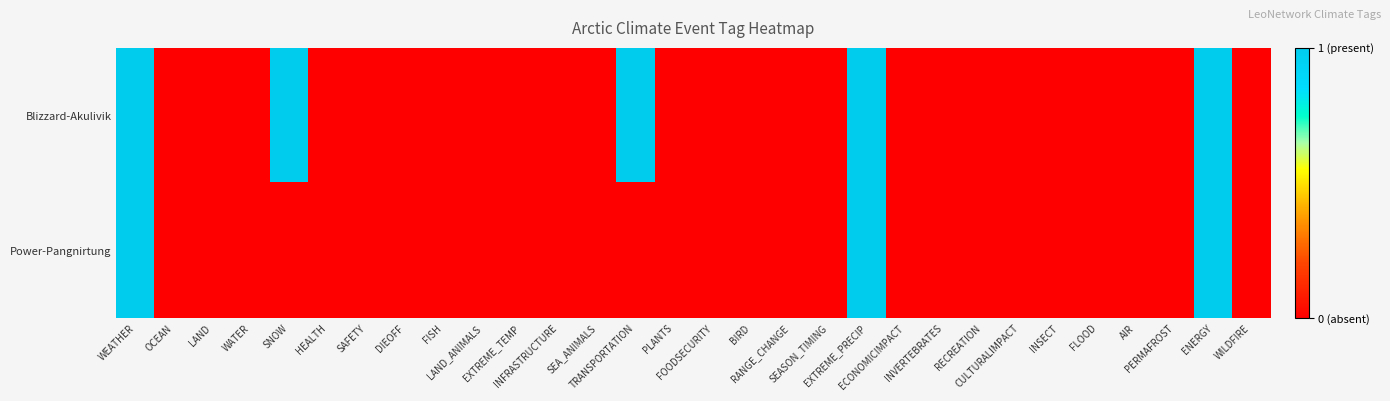

At PERMAFROST, list the series in order from smallest to largest.

Blizzard-Akulivik, Power-Pangnirtung